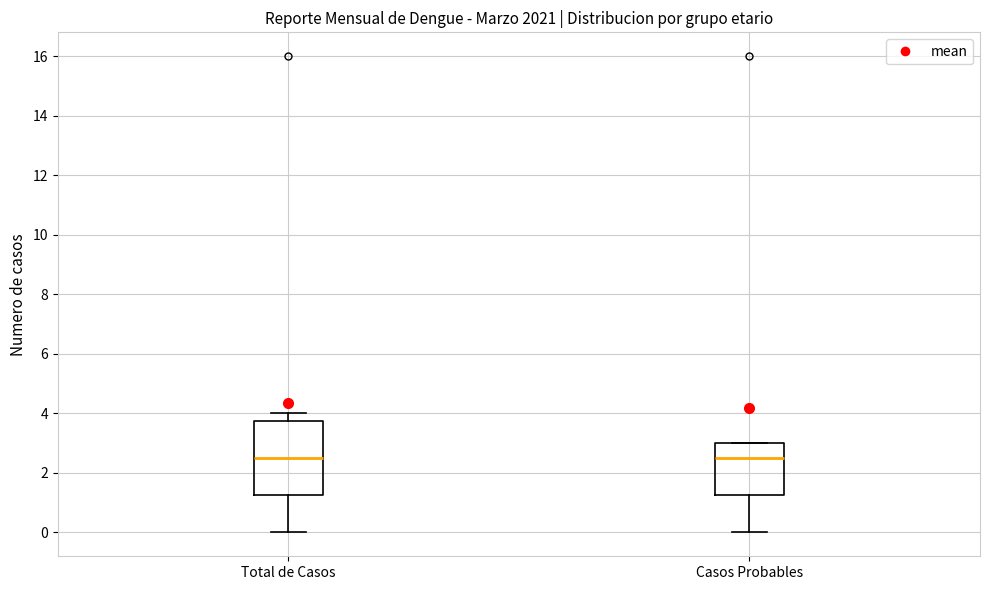

Reading left to right, read every box against the y-axis: the position of its median line, the range the box covers, and the ends of its whiskers. The values are not printed on the chart, so give them approximately, as read against the axis.

Total de Casos: median 2.6, box 1.2 to 3.8, whiskers 0.0 to 4.0
Casos Probables: median 2.6, box 1.2 to 3.0, whiskers 0.0 to 3.0